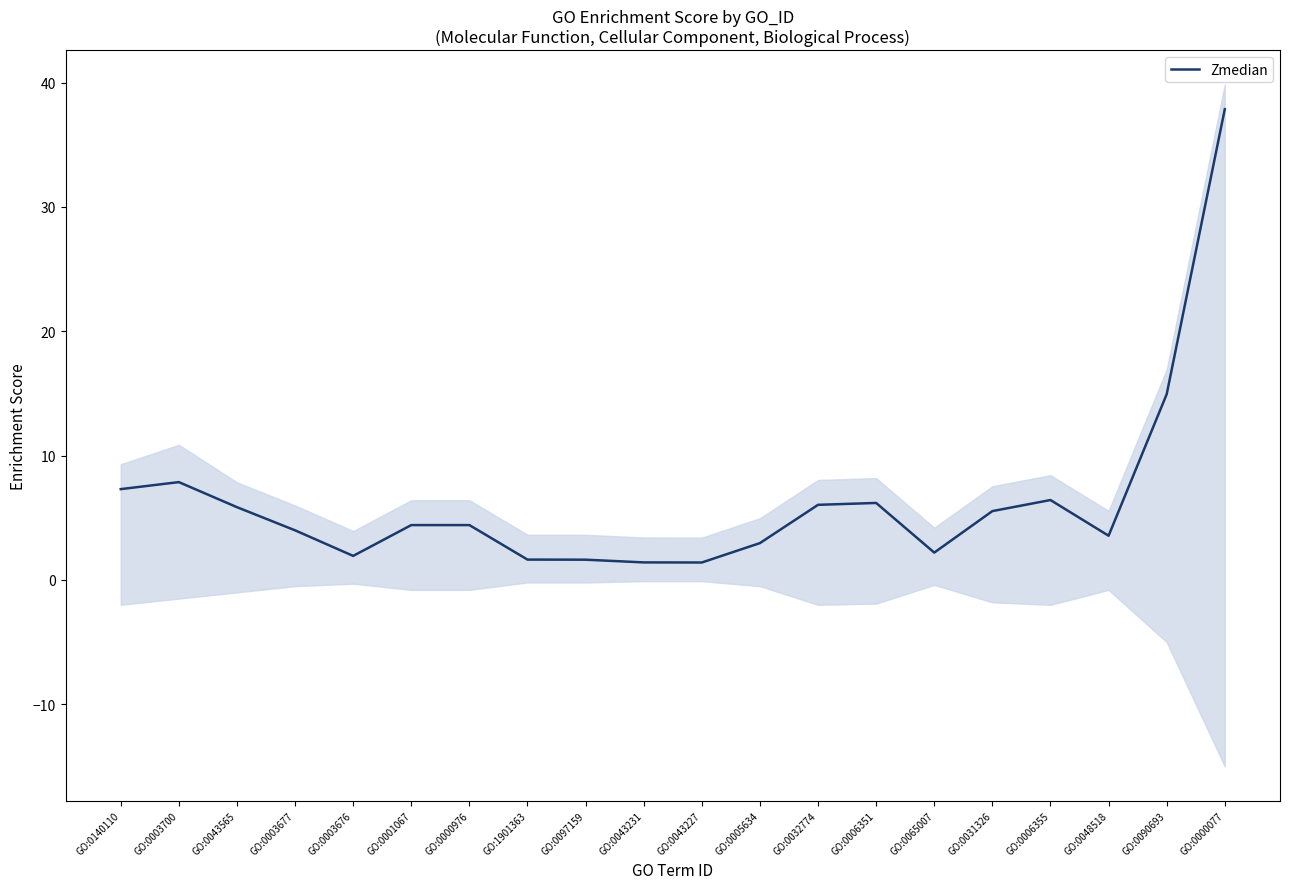

What is the change in value from GO:0003700 to GO:0006351?

-1.7